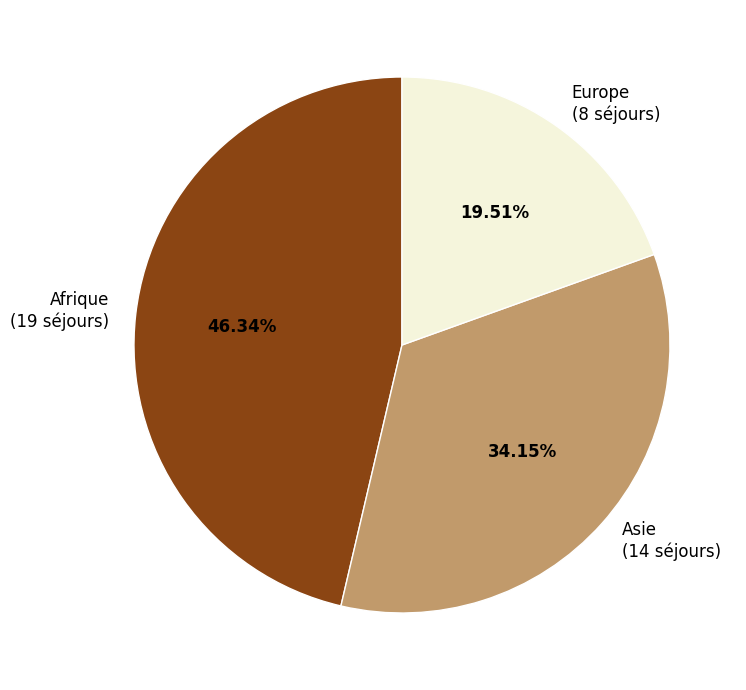

Combined, do Europe and Asie account for over 50%?

Yes